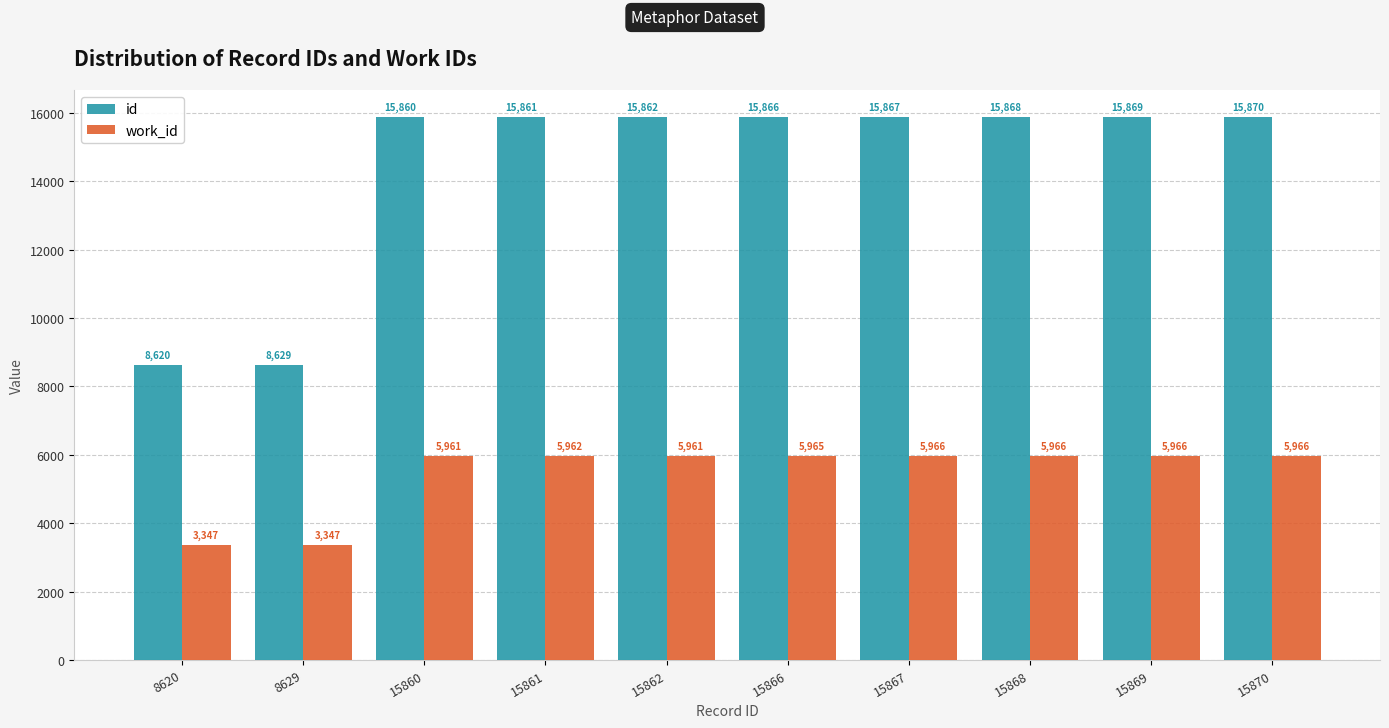

Read the work_id value at 15861, to the nearest 50.

5950